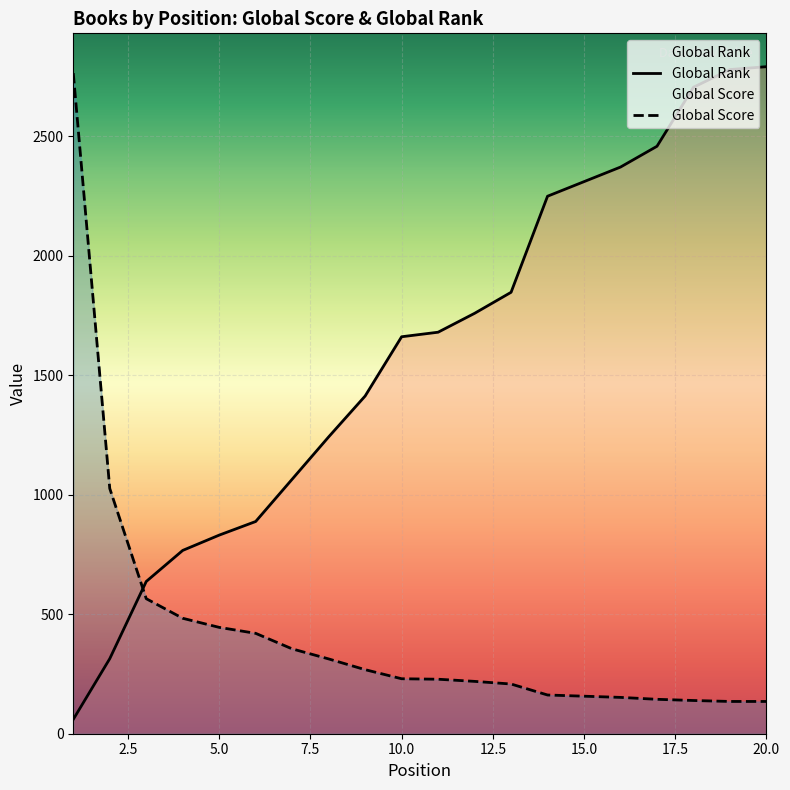

Rank the series by their maximum value, from highest to lowest.

Global Rank, Global Score